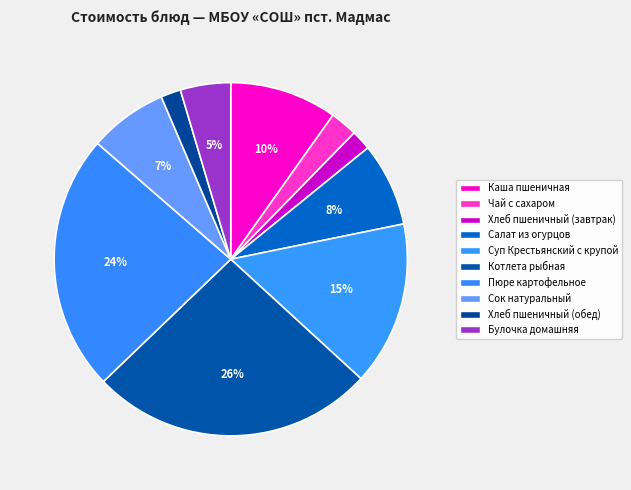

To the nearest percent, what is the combined percentage of Суп Крестьянский с крупой and Хлеб пшеничный (обед)?

17%